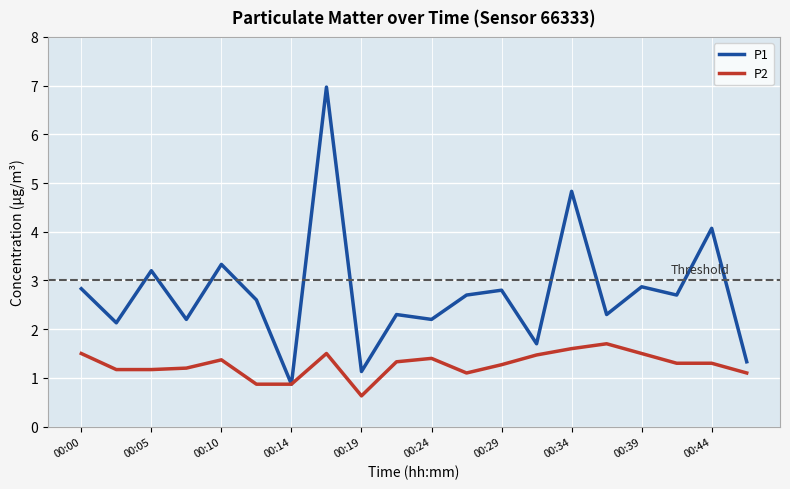

At how many categories does at least one series exceed 6?

1